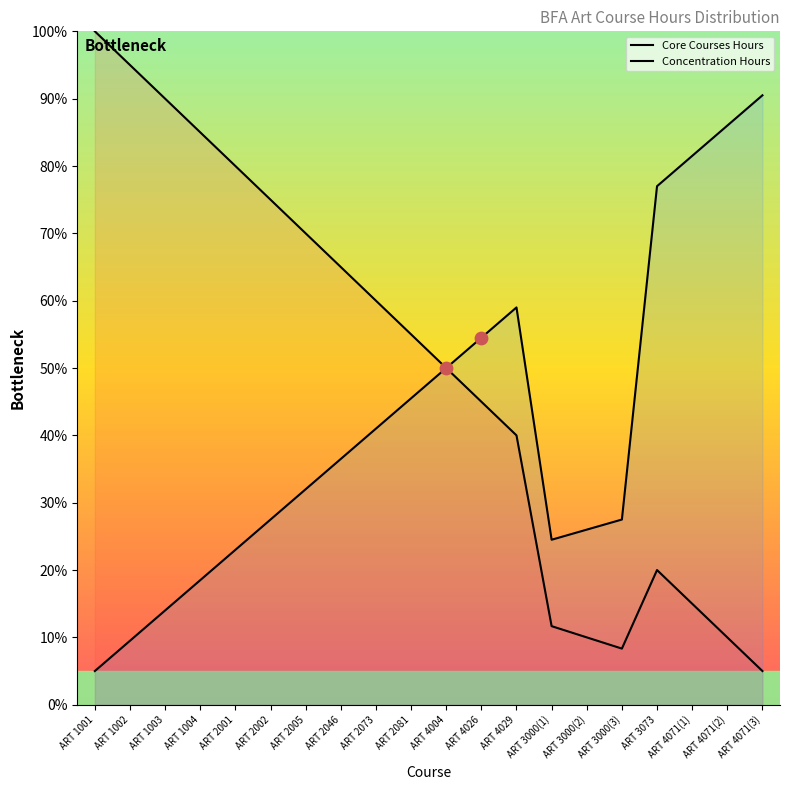

Which series has the widest spread of Y values?

Core Courses Hours